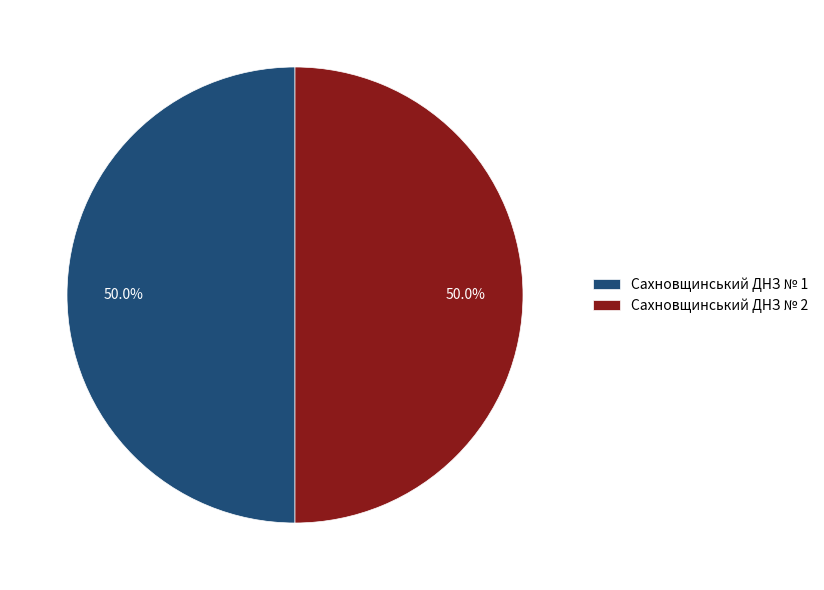

Approximately how many times larger is the value at Сахновщинський ДНЗ № 2 compared to Сахновщинський ДНЗ № 1?

1.0